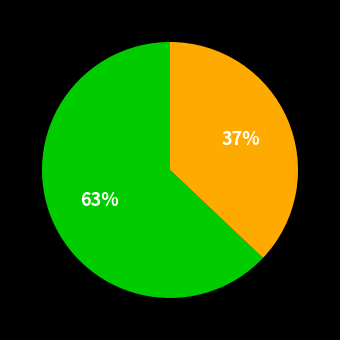

To the nearest percent, what is the difference between the largest and smallest slice percentages?

26%